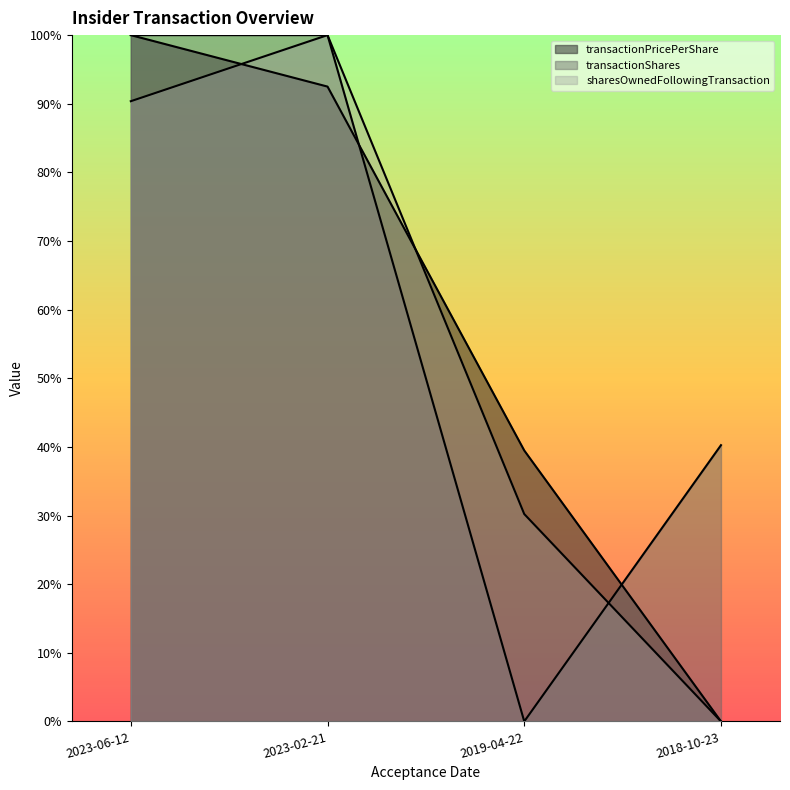

At which label is transactionPricePerShare closest to 0?

2018-10-23